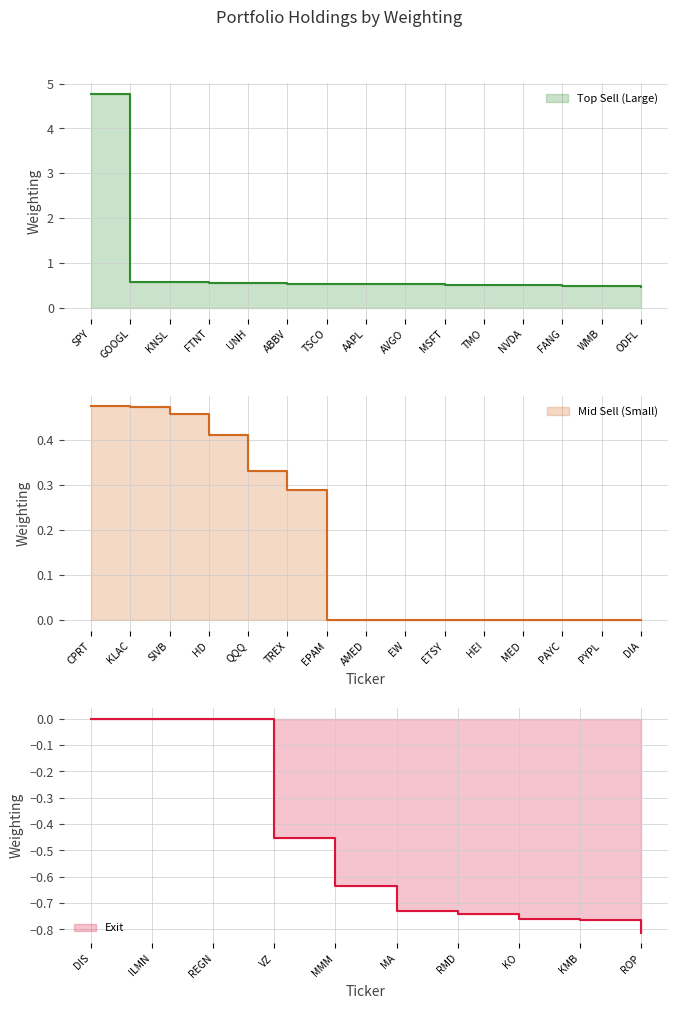

True or false: Sell-Large and Sell-Small cross at least once.

False